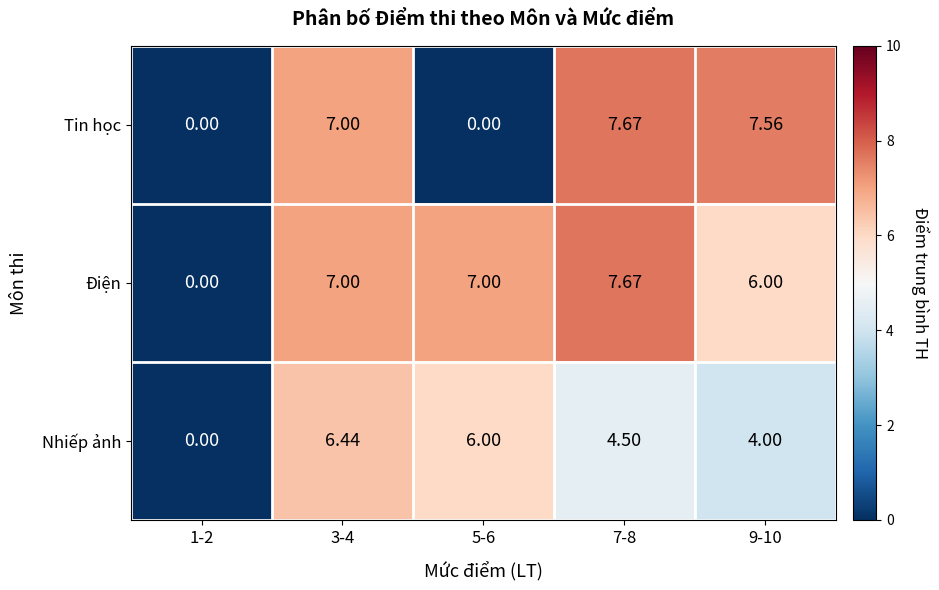

Is the value of Nhiếp ảnh at 1-2 greater than the value of Điện at 3-4?

No